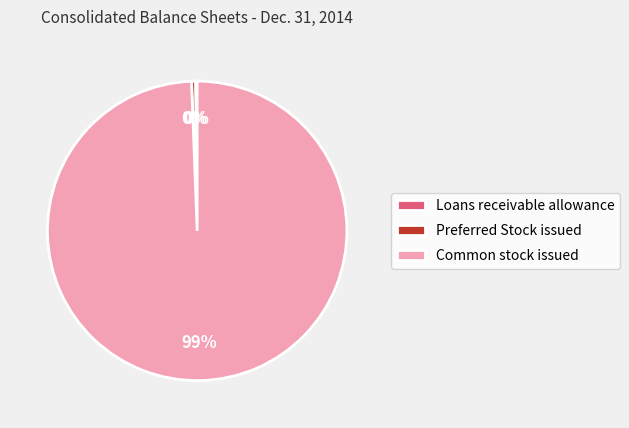

To the nearest percent, what is the average slice percentage?

33%